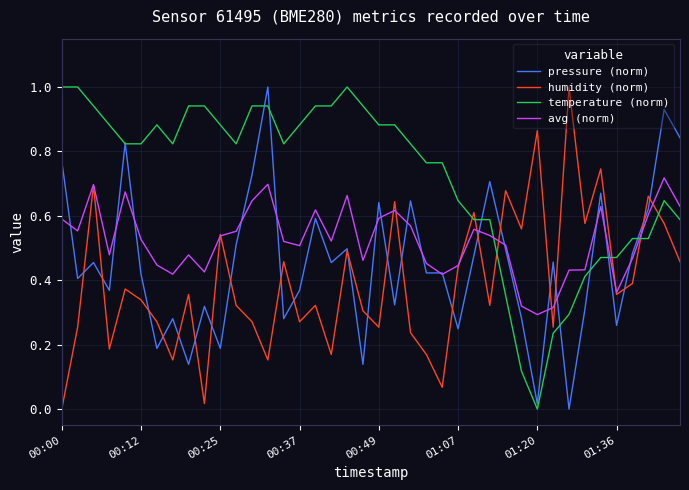

Rank the series by their average value, from lowest to highest.

humidity (norm), pressure (norm), avg (norm), temperature (norm)